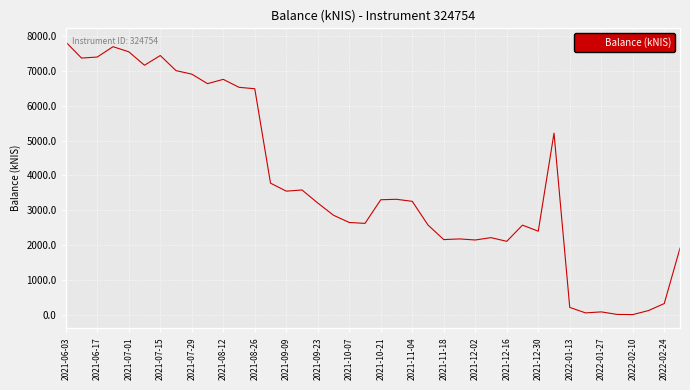

How many values are below 3256?

20